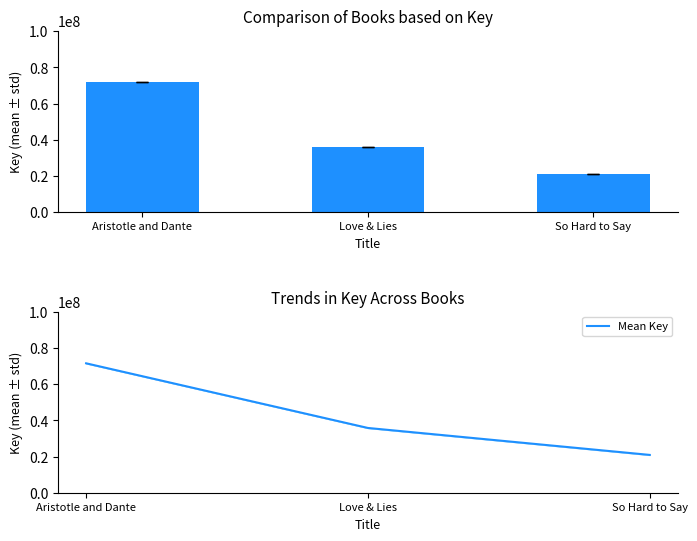

Rank the series by their maximum value, from highest to lowest.

Key (mean), Mean Key